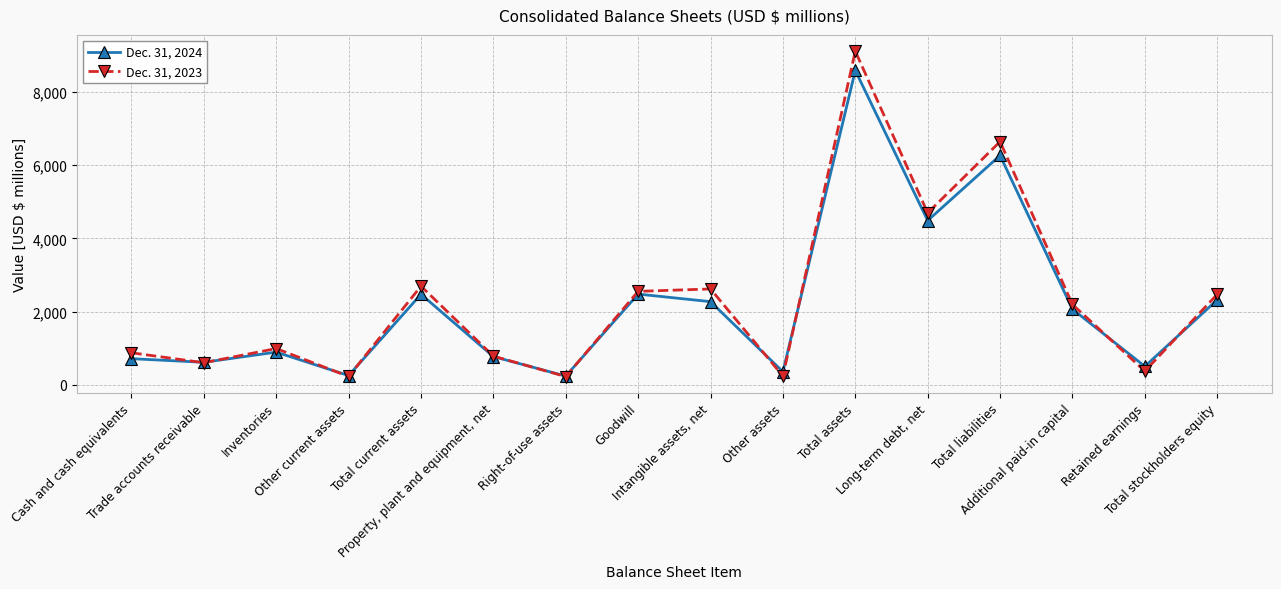

What is the label of the 1st point from the left?

Cash and cash equivalents